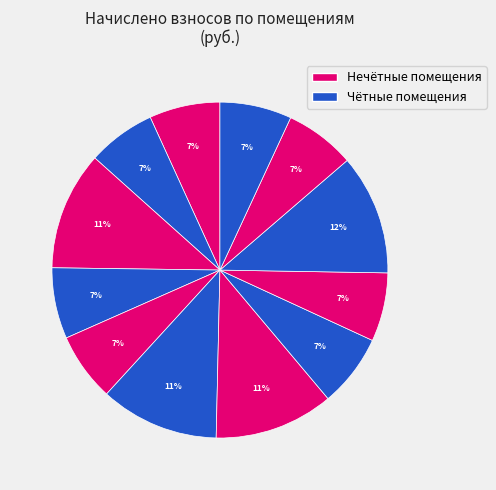

Rank the categories by value from highest to lowest.

10, 7, 6, 3, 8, 12, 4, 1, 11, 9, 5, 2